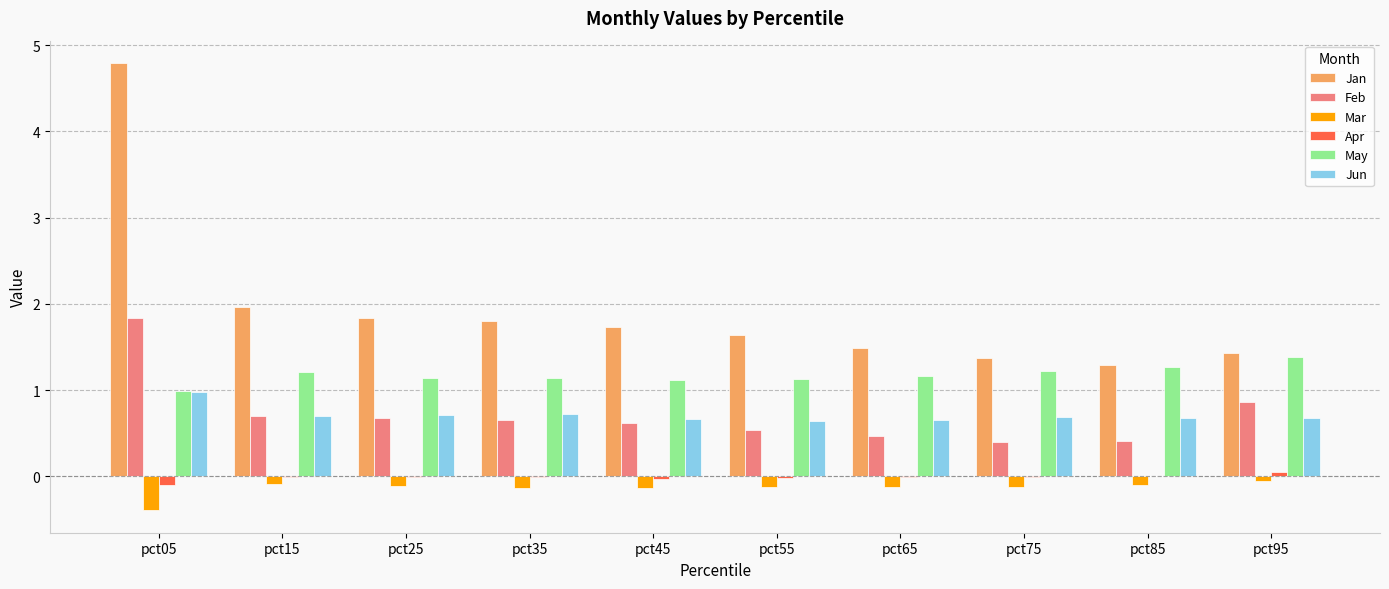

At which label does May reach its peak?

pct95